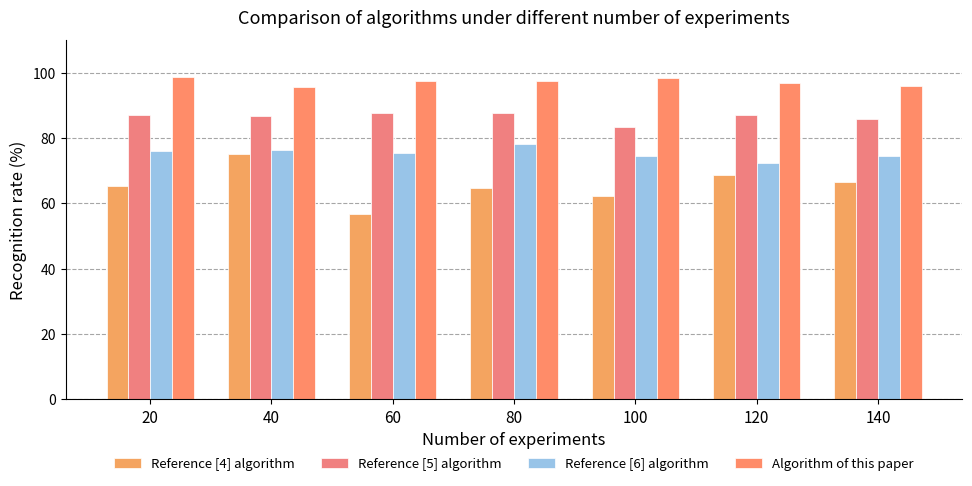

What value does the Reference [5] algorithm series have at 40?

86.7